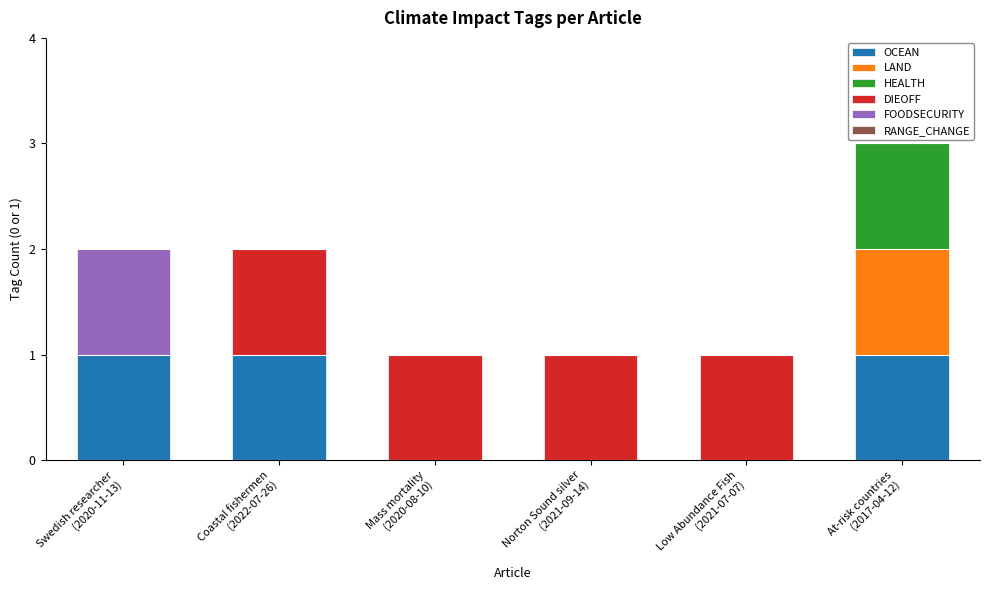

At which category is the sum across all series the highest?

At-risk countries
(2017-04-12)